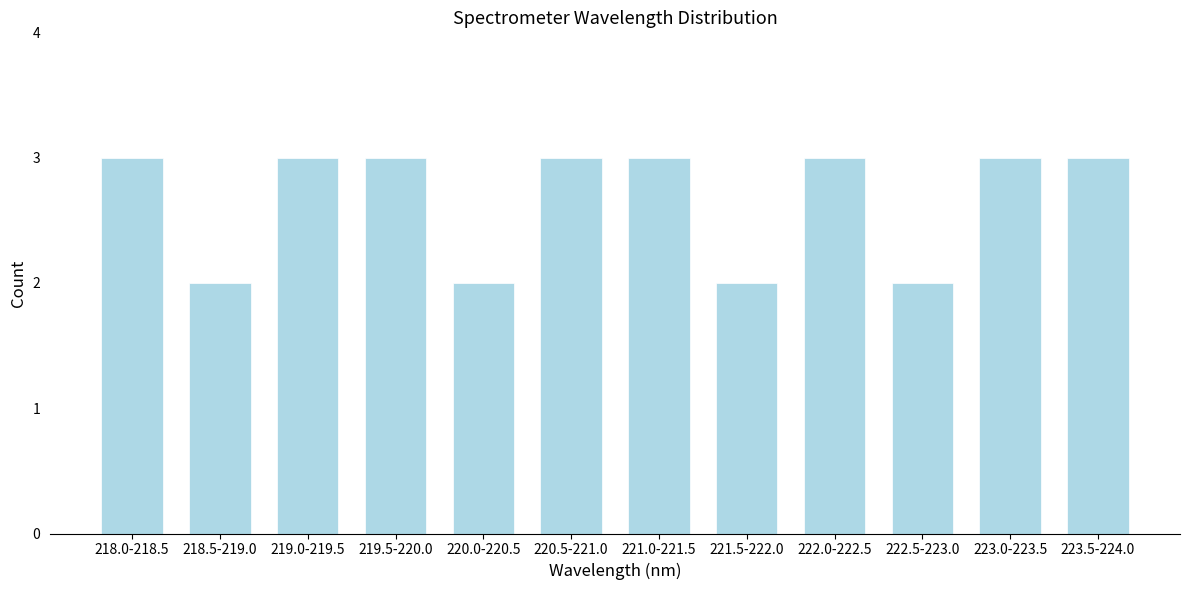

Reading left to right, what are all the values shown in this chart?

218.0-218.5=3	218.5-219.0=2	219.0-219.5=3	219.5-220.0=3	220.0-220.5=2	220.5-221.0=3	221.0-221.5=3	221.5-222.0=2	222.0-222.5=3	222.5-223.0=2	223.0-223.5=3	223.5-224.0=3